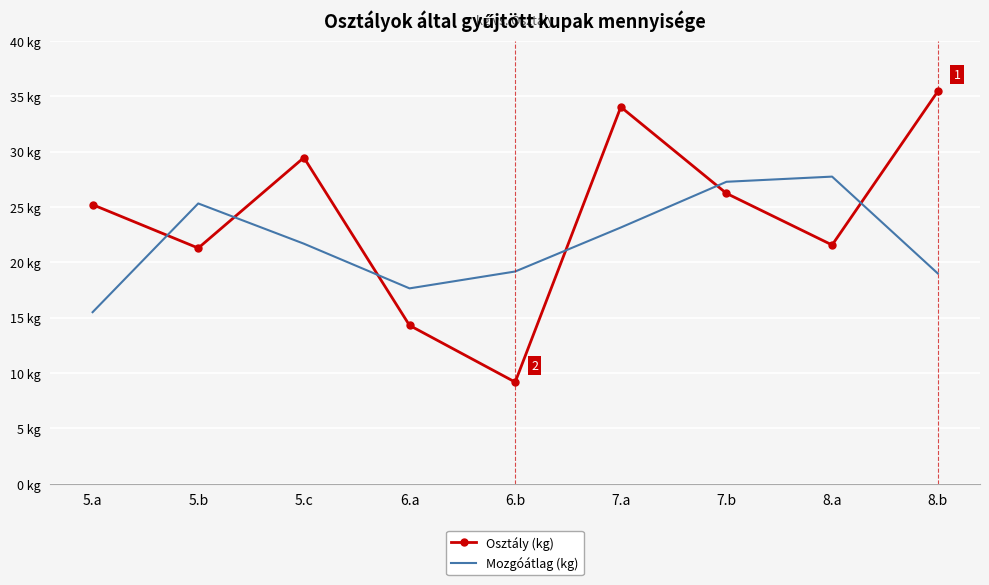

True or false: Mozgóátlag (kg) has more than 2 interior local peaks.

False